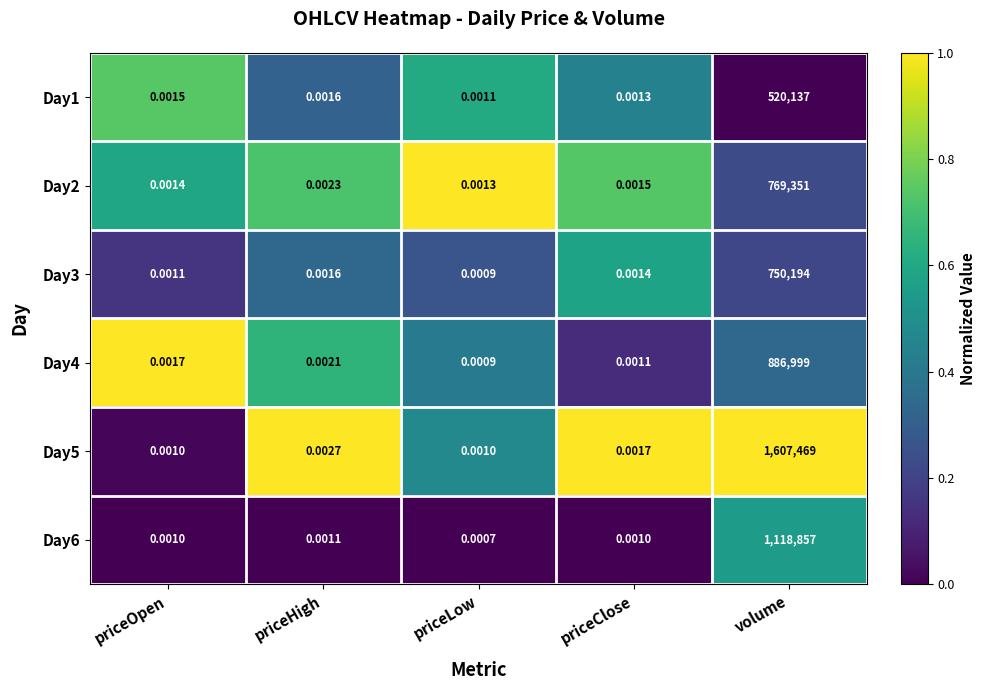

What is the total value across all series at volume?

5653007.0